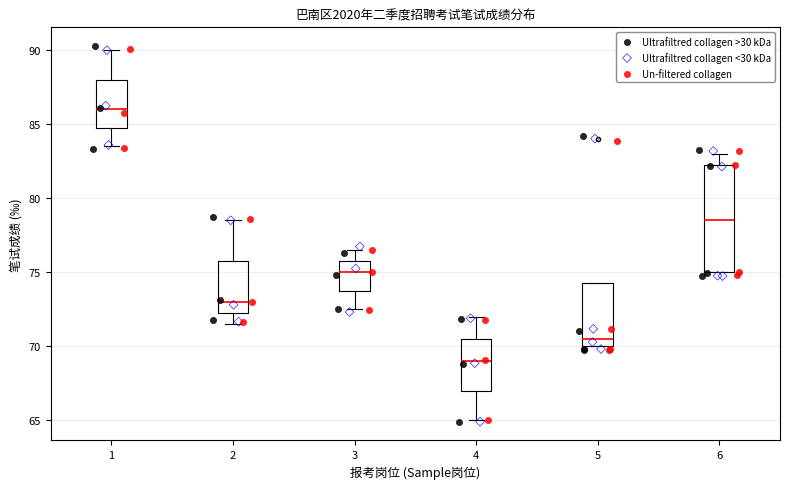

Which box is the tallest, from its lower edge to its upper edge?

6